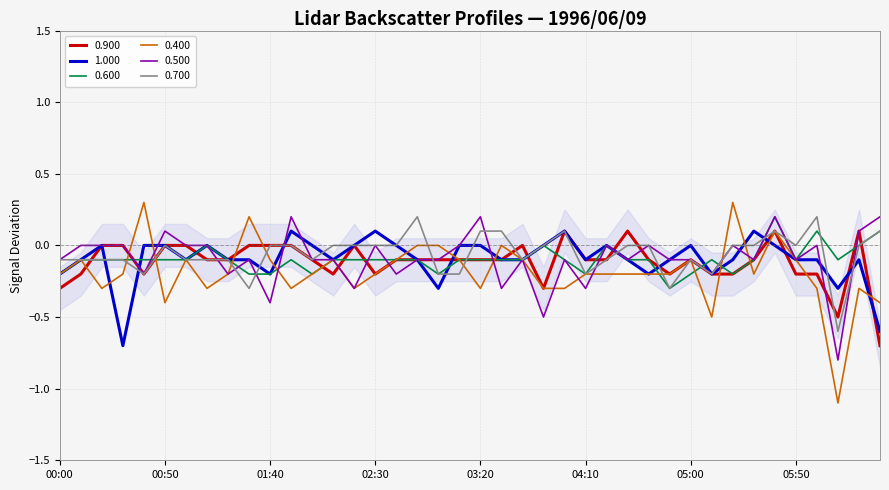

What is the minimum value shown in the chart?

-1.1